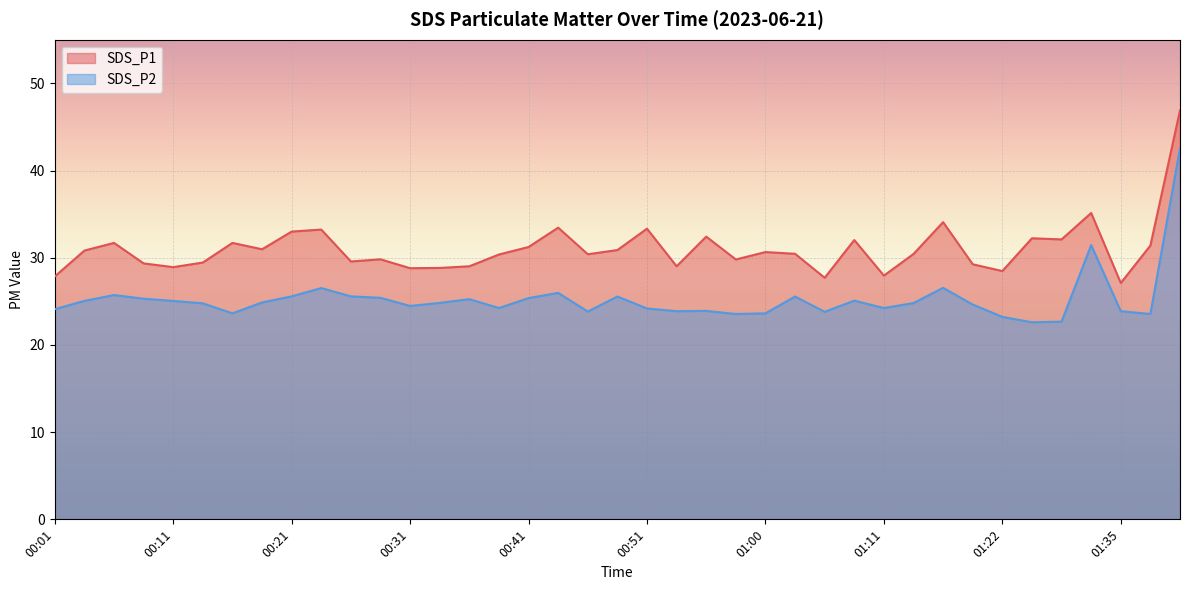

Reading right to left, extract all data points from this chart.

SDS_P1: 46.9	31.4	27.1	35.1	32.1	32.2	28.5	29.2	34.1	30.4	27.9	32.0	27.7	30.4	30.6	29.8	32.4	29.0	33.3	30.9	30.4	33.5	31.2	30.4	29.0	28.8	28.8	29.8	29.6	33.2	33.0	31.0	31.7	29.4	28.9	29.4	31.7	30.8	27.9
SDS_P2: 42.5	23.6	23.9	31.4	22.7	22.6	23.2	24.6	26.6	24.8	24.2	25.1	23.8	25.6	23.6	23.6	23.9	23.9	24.2	25.6	23.8	26.0	25.4	24.2	25.2	24.8	24.5	25.4	25.6	26.5	25.6	24.9	23.6	24.8	25.1	25.3	25.7	25.1	24.1